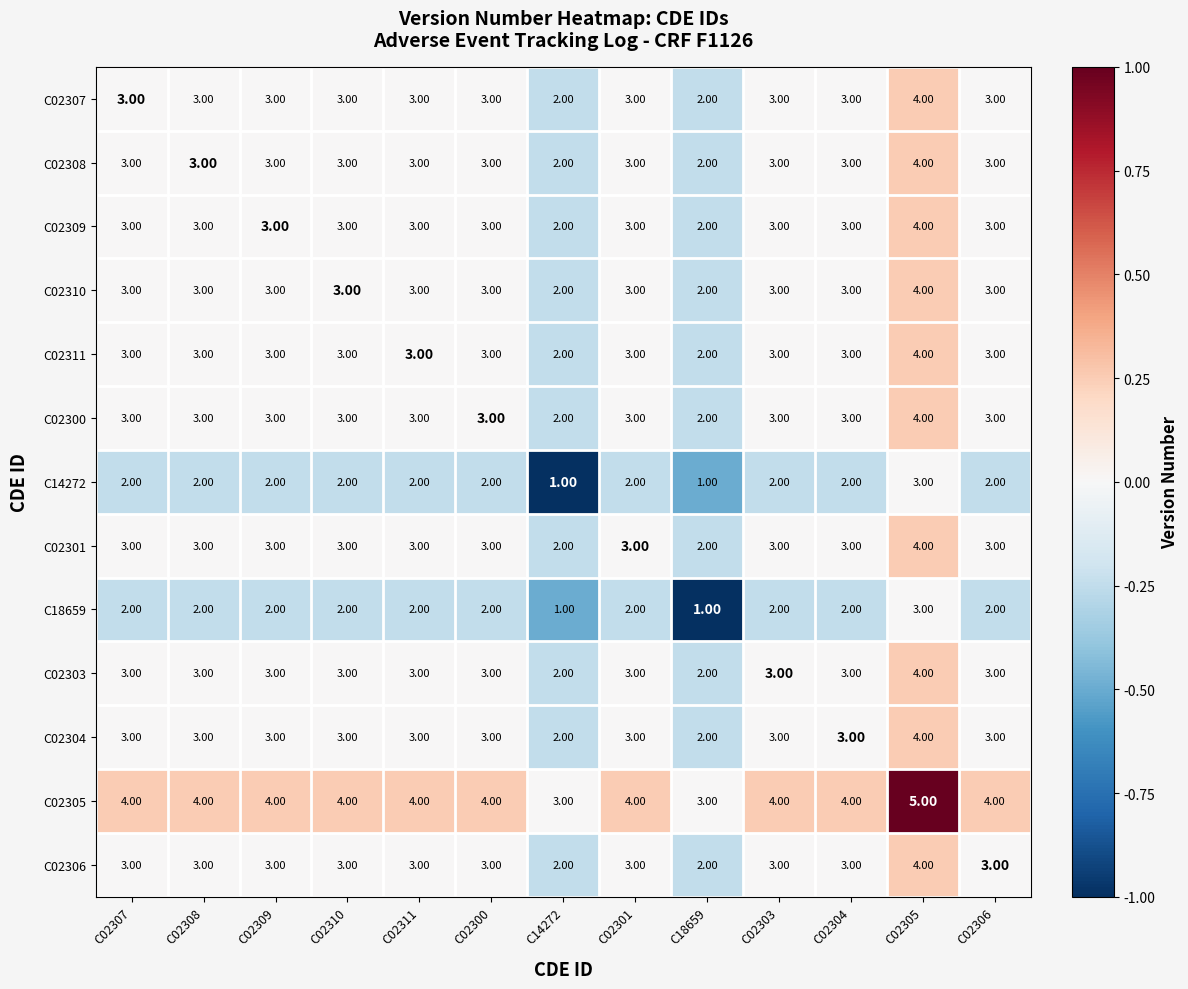

How many categories are shown in the chart?

13